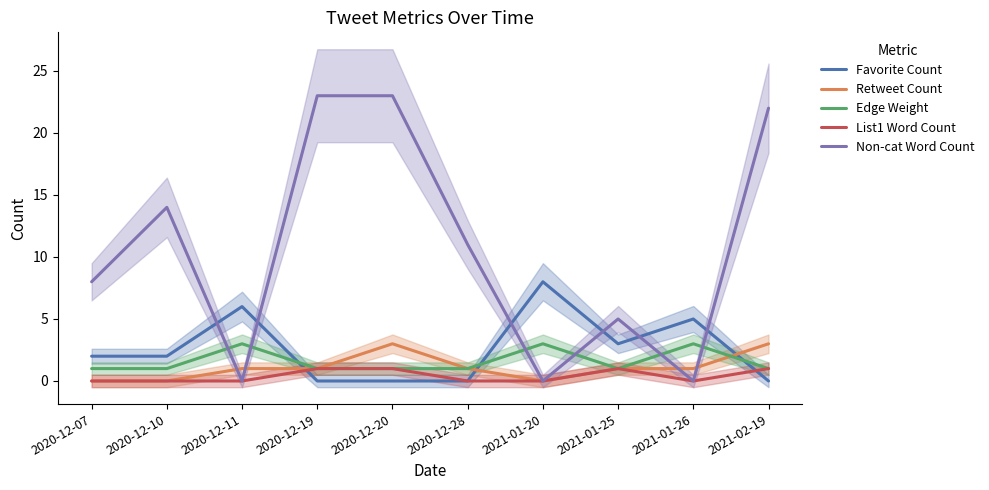

How many List1 Word Count values are between 0 and 1?

10